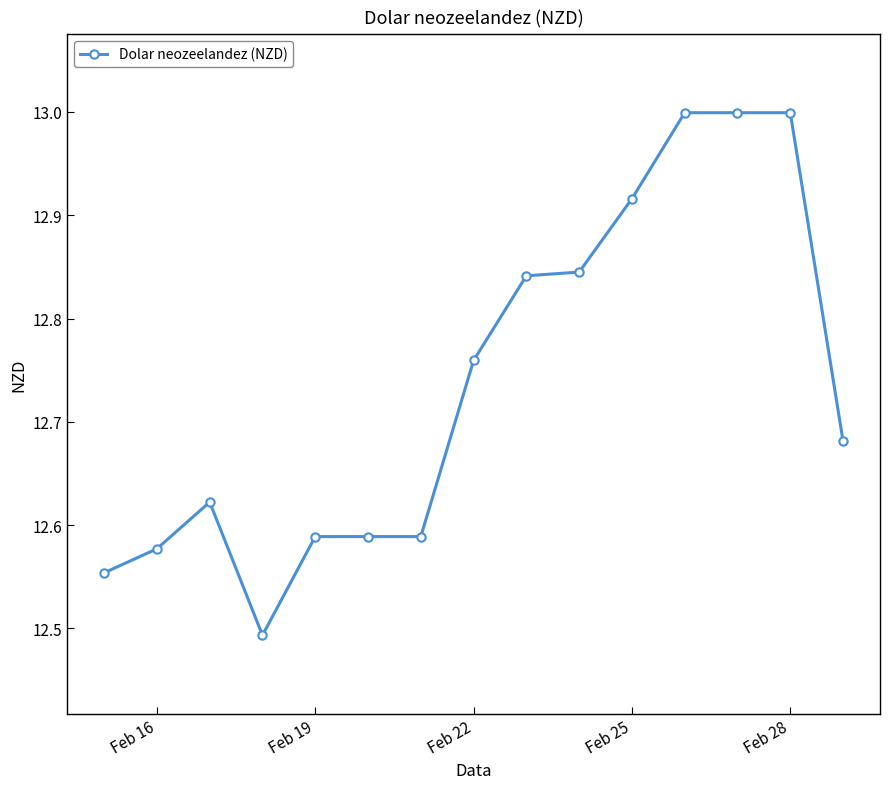

What is the maximum value shown in the chart?

13.0